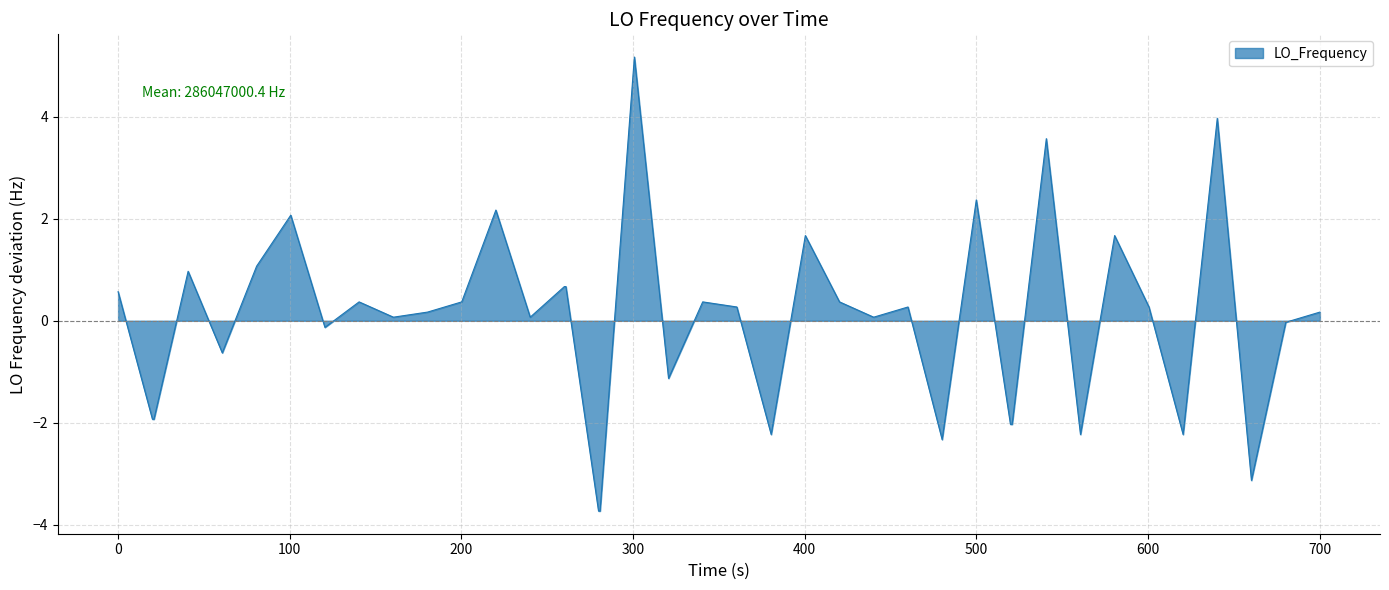

What is the difference between the maximum and minimum values?

8.9